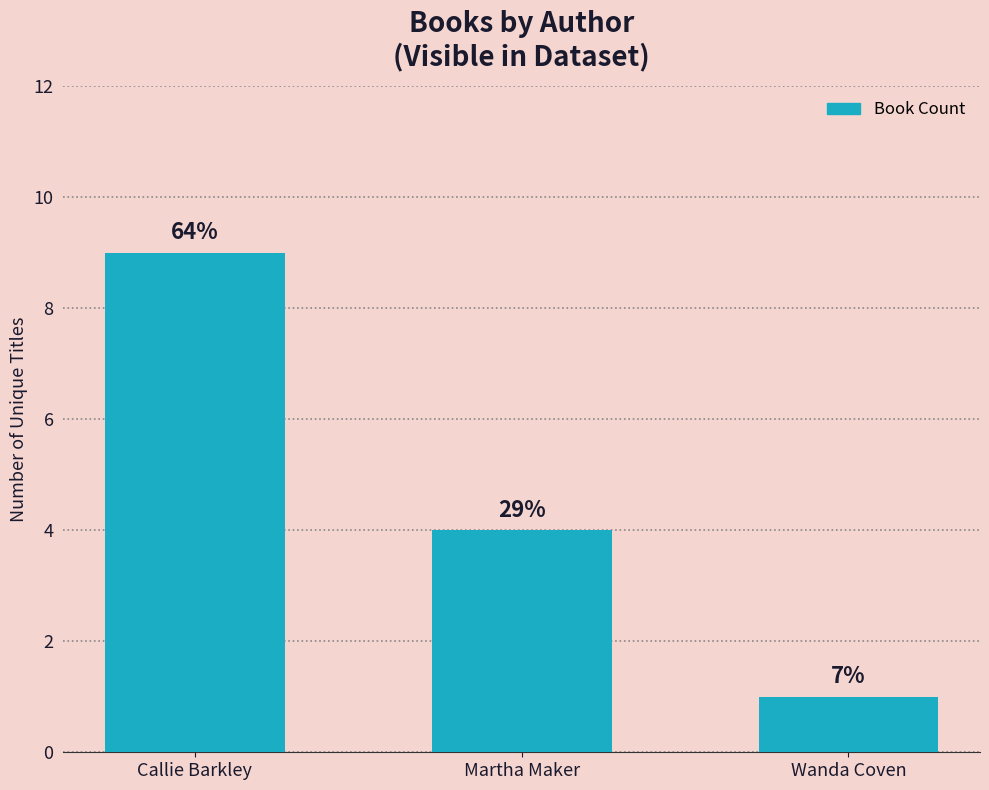

How many bars are there in total?

3